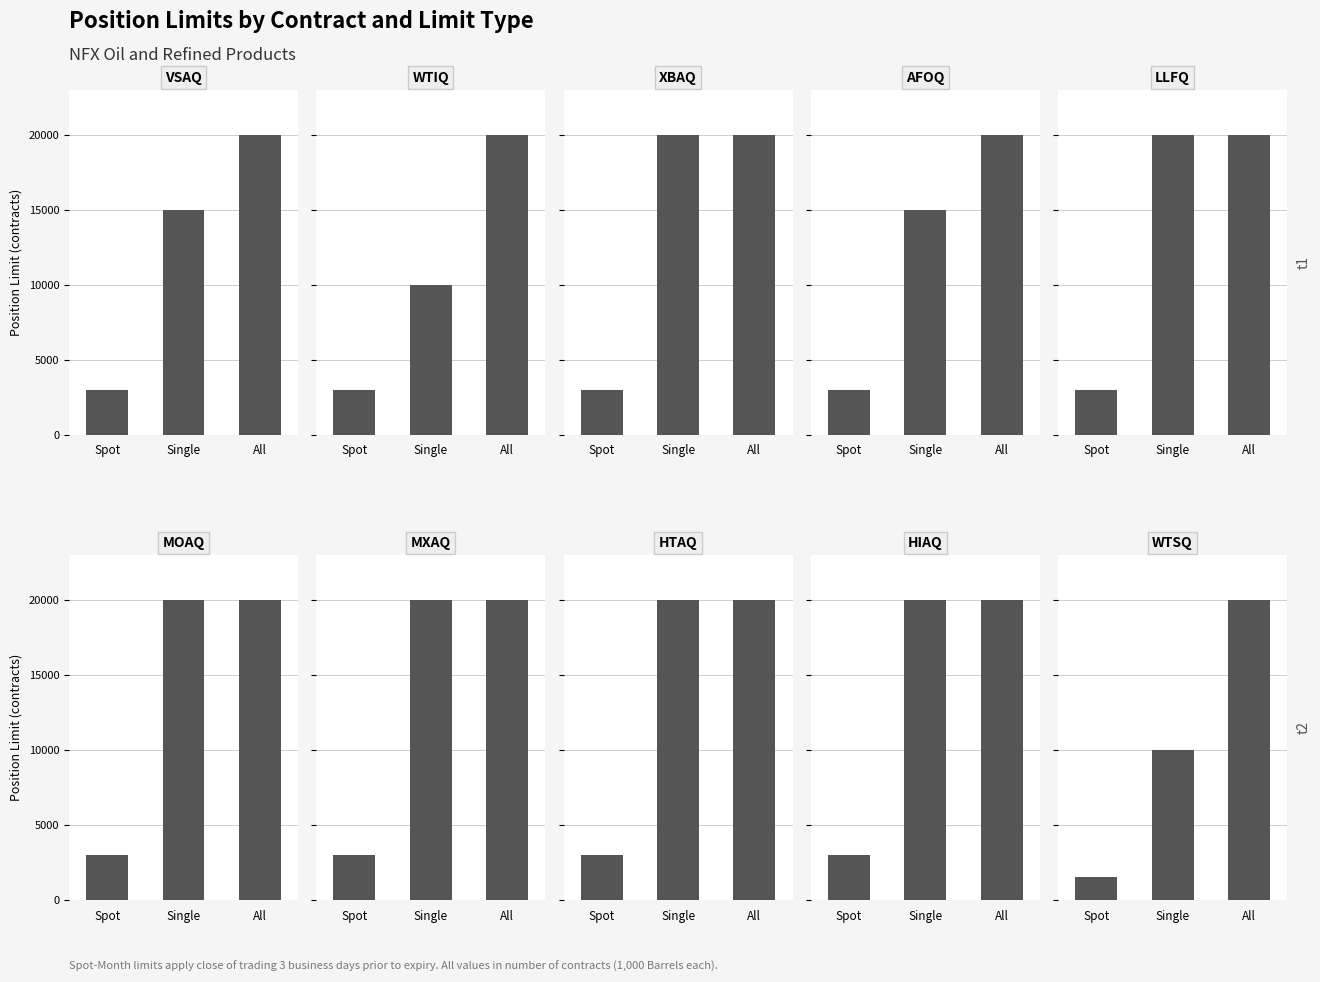

The value of Single-Month Limit at MOAQ is 26369. True or false?

False